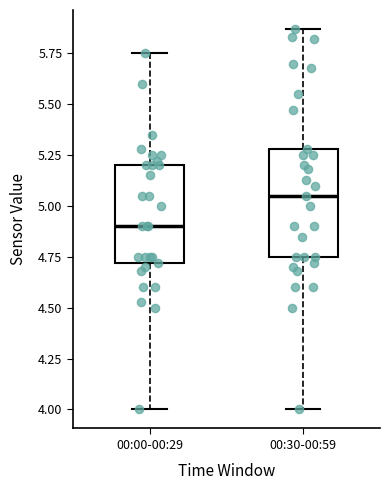

Reading left to right, read every box against the y-axis: the position of its median line, the range the box covers, and the ends of its whiskers. The values are not printed on the chart, so give them approximately, as read against the axis.

00:00-00:29: median 4.90, box 4.70 to 5.20, whiskers 4.00 to 5.75
00:30-00:59: median 5.05, box 4.75 to 5.30, whiskers 4.00 to 5.85